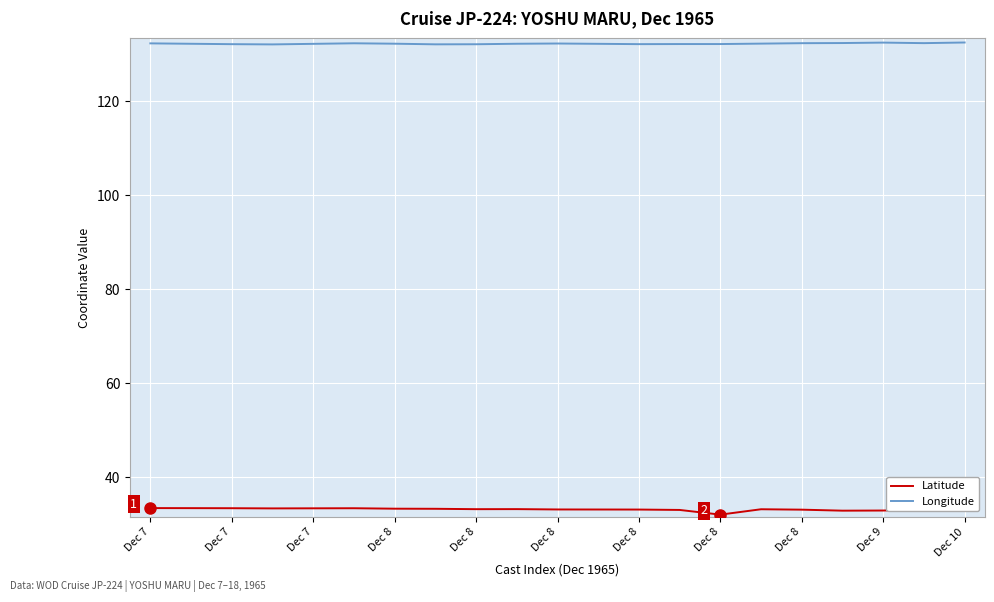

True or false: Latitude and Longitude intersect in this chart.

False